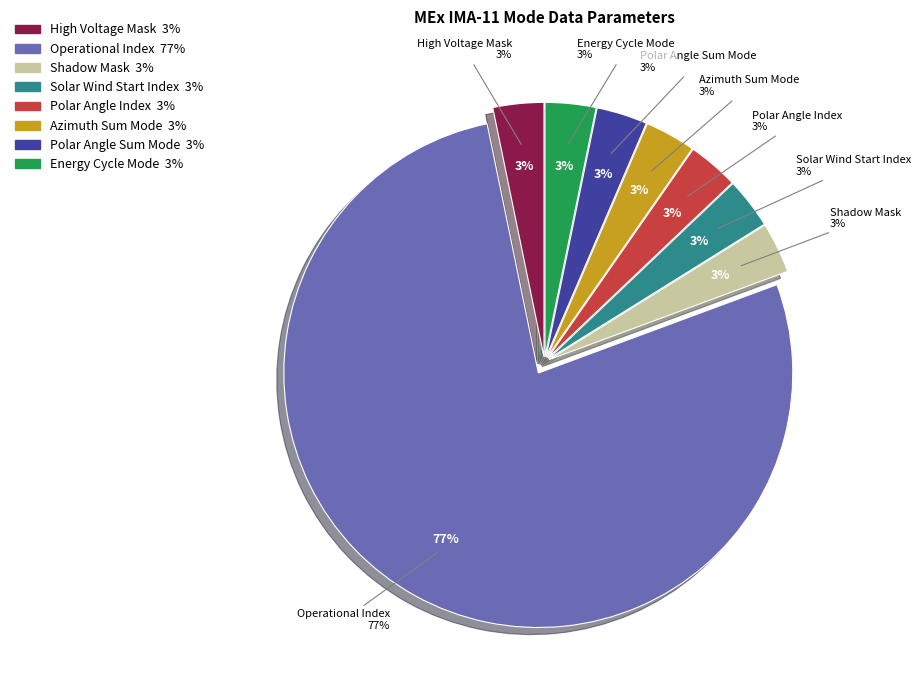

Is it true that Polar Angle Index is 1% of the pie?

False